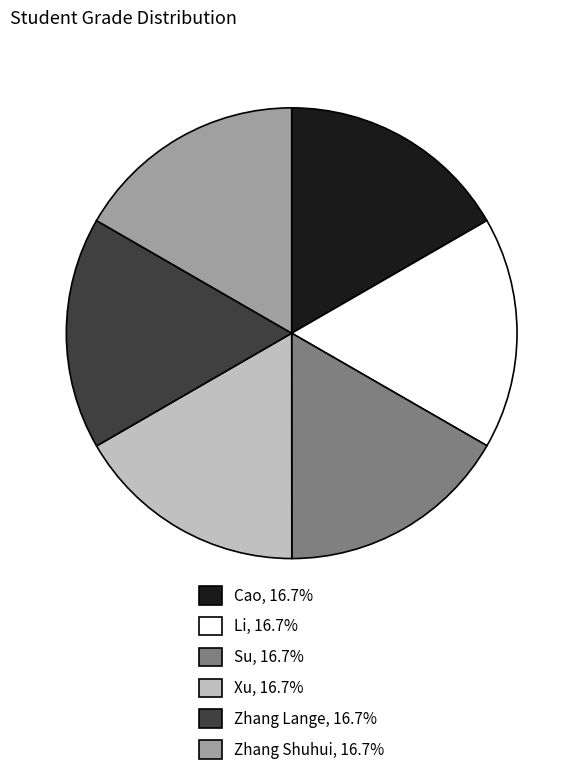

Is the sum of Zhang Shuhui and Li greater than half?

No